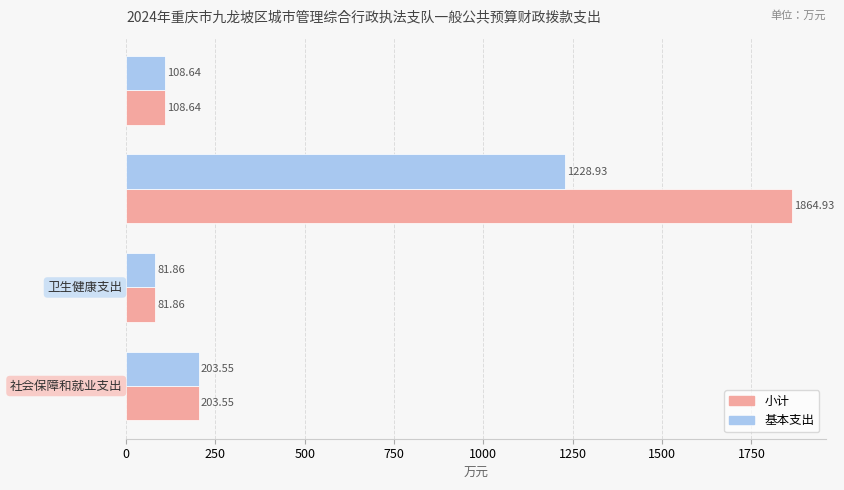

What is the average value of the 小计 series?

564.7